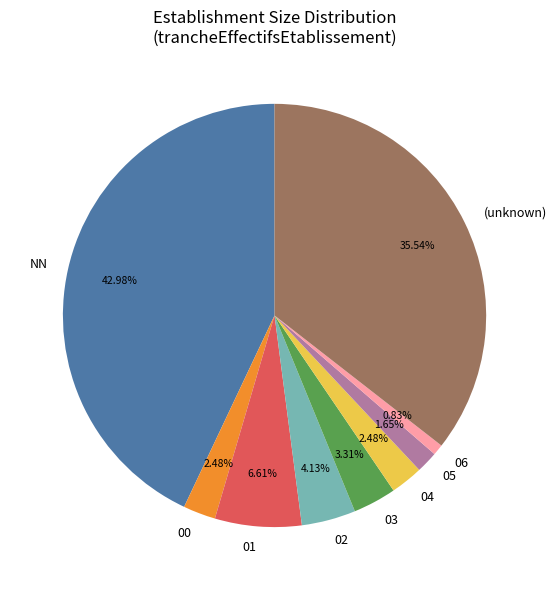

What percentage is NOT represented by 03?

96.7%